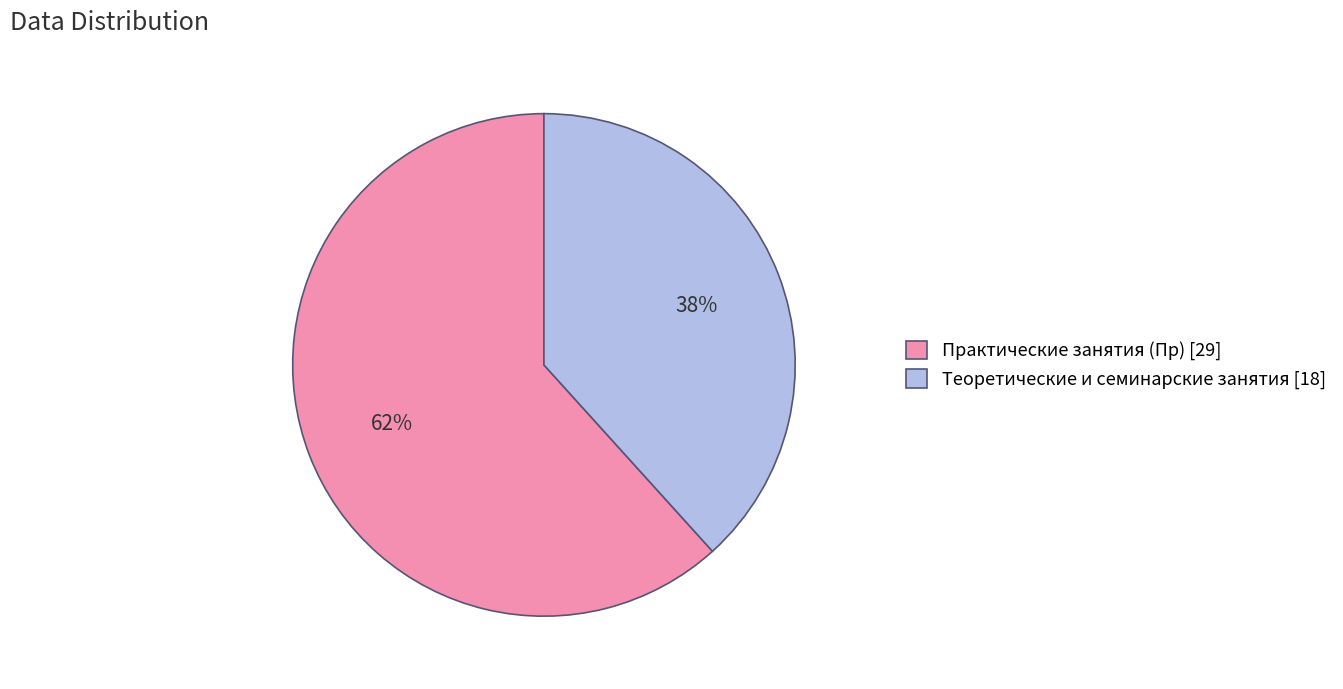

What is the ratio of the value at Практические занятия (Пр) [29] to the value at Теоретические и семинарские занятия [18]?

1.6